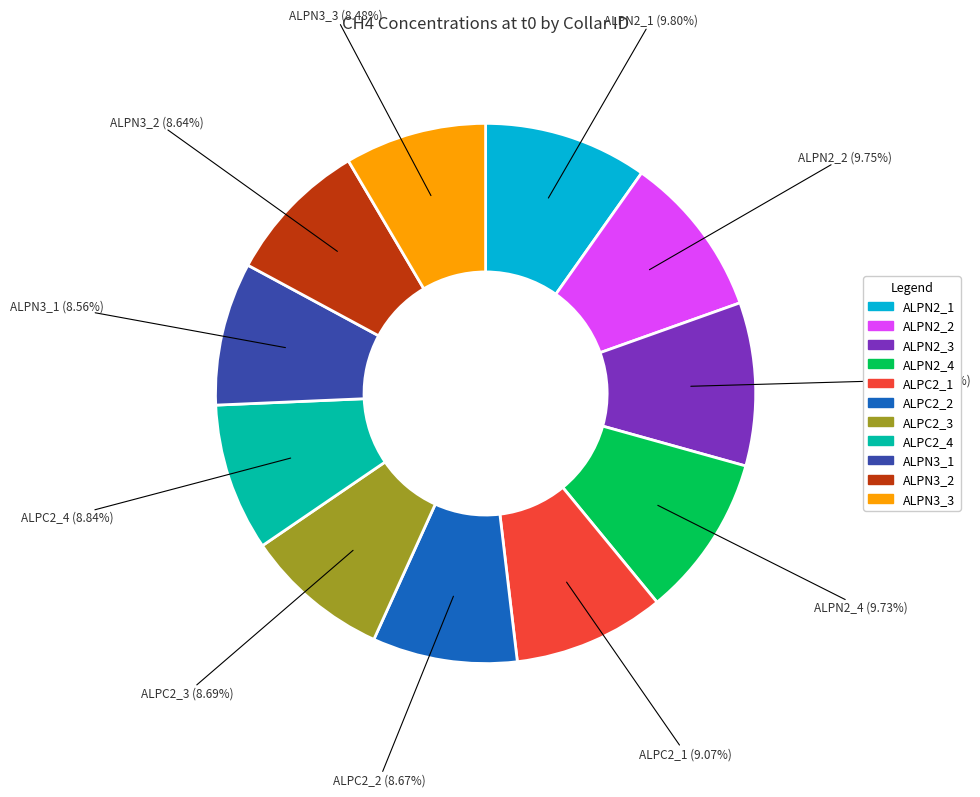

How much of the chart is everything except ALPN3_3?

91.5%